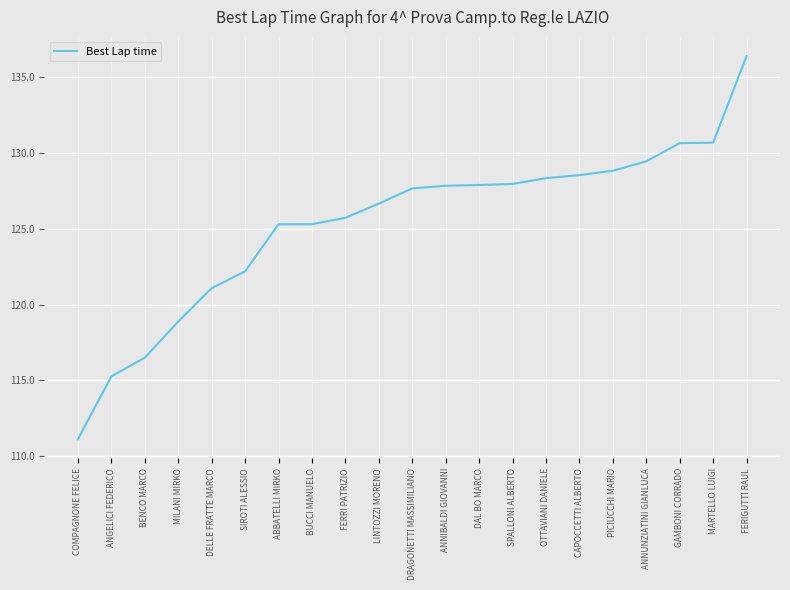

What position from the right is LINTOZZI MORENO?

12